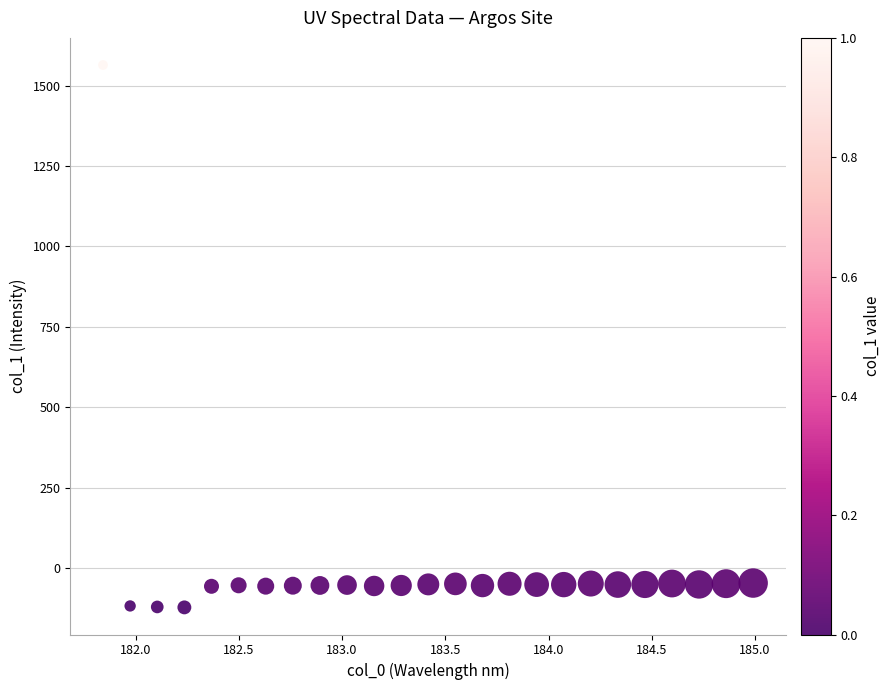

What is the range of Y values (max minus min)?

1685.9